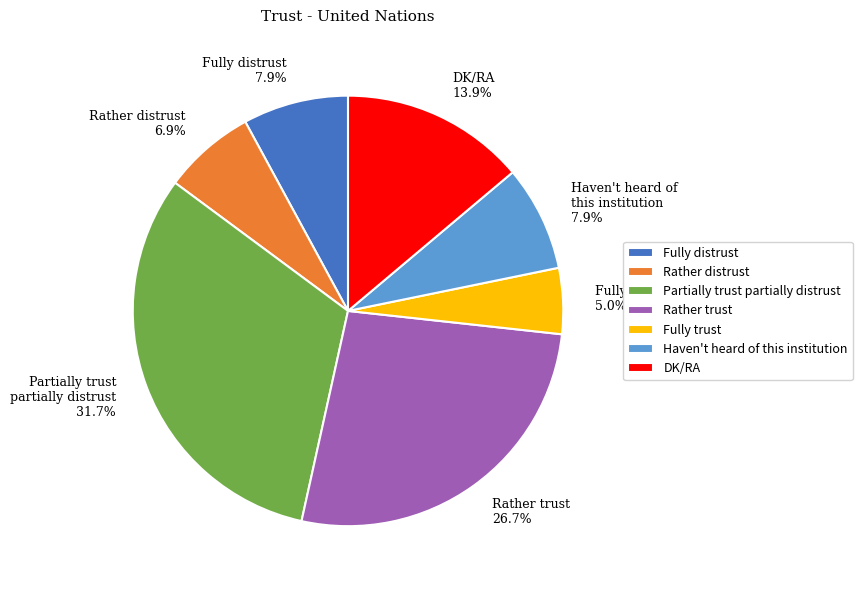

Is there a majority slice in this chart?

No